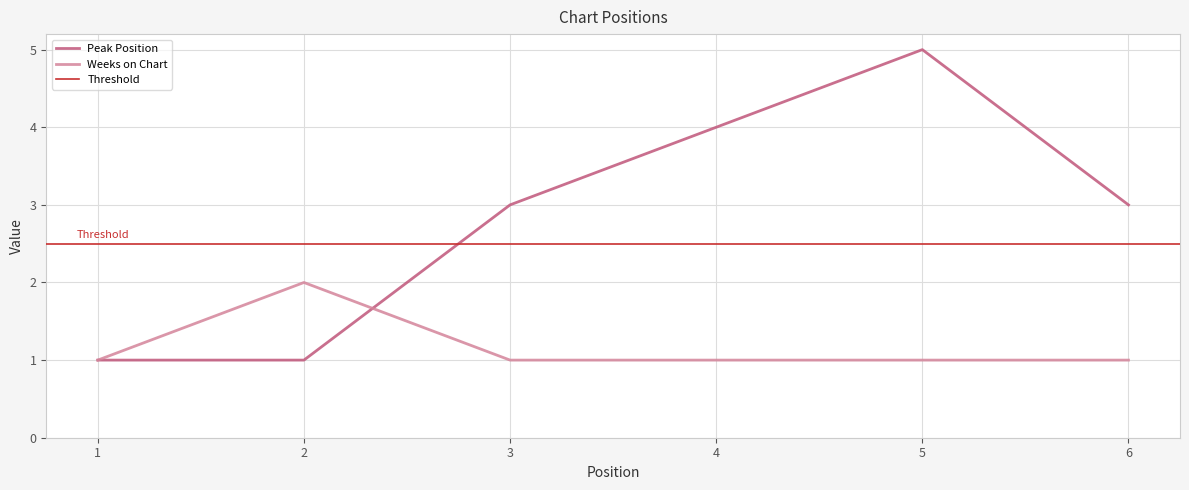

Between 3 and 4, which series saw the biggest shift?

Peak Position